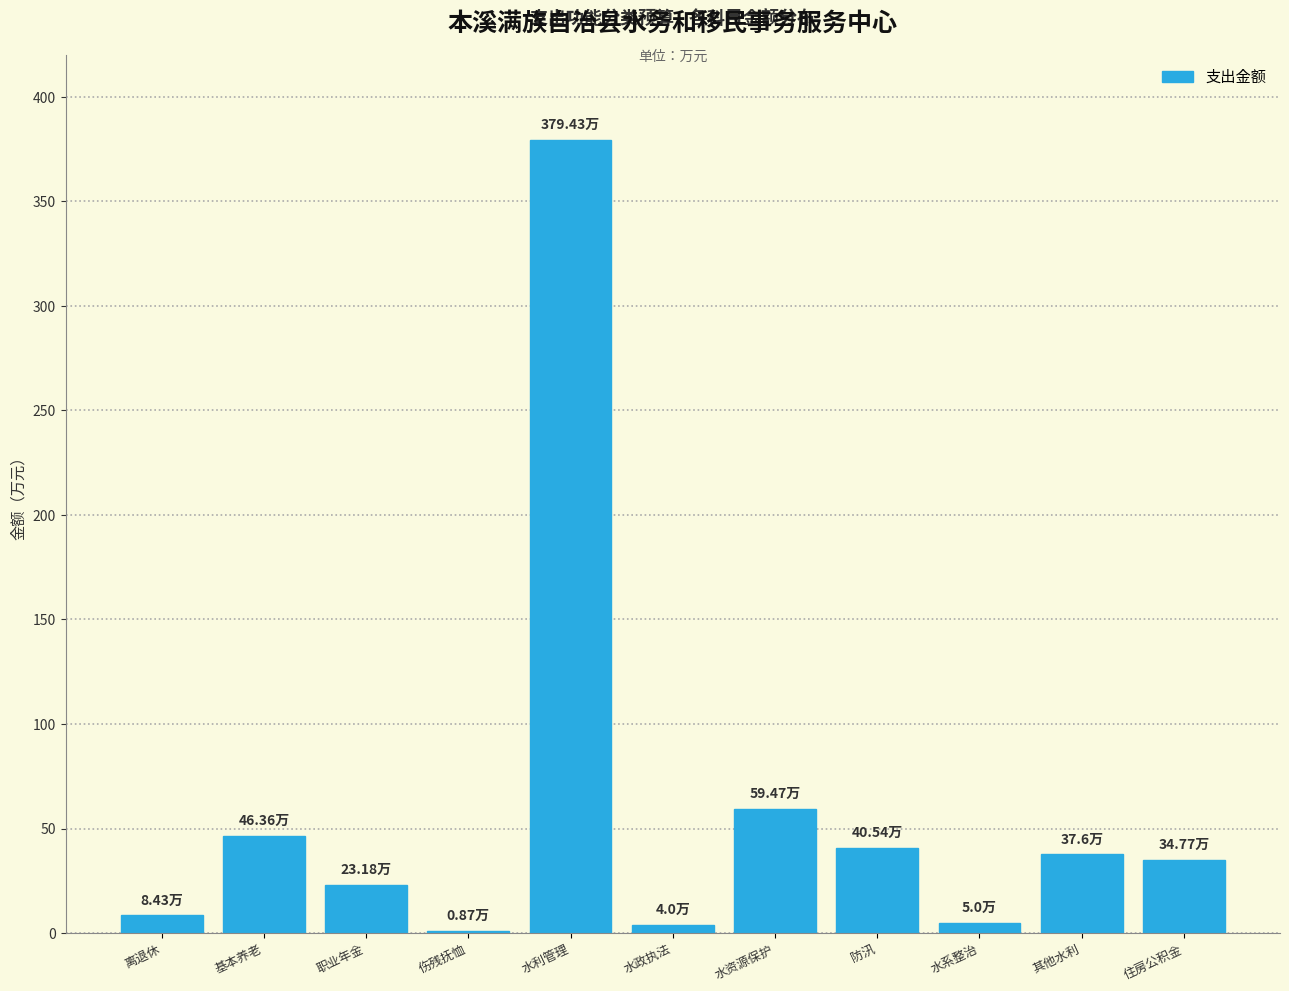

Where is the data nearest to the value 190?

水资源保护